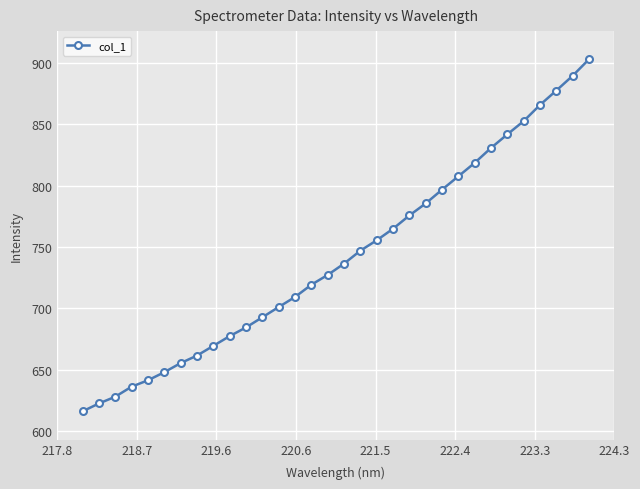

How many values exceed 736?

16